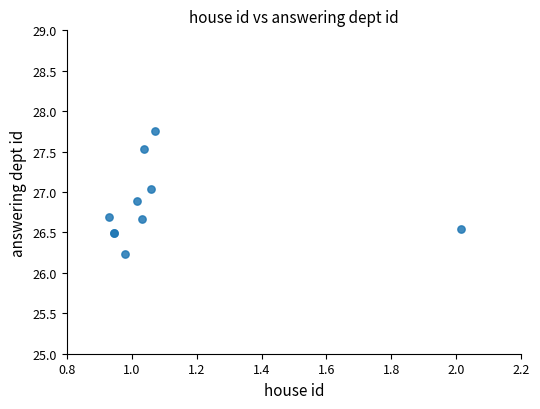

What Y value in the scatter plot is closest to 26?

26.2